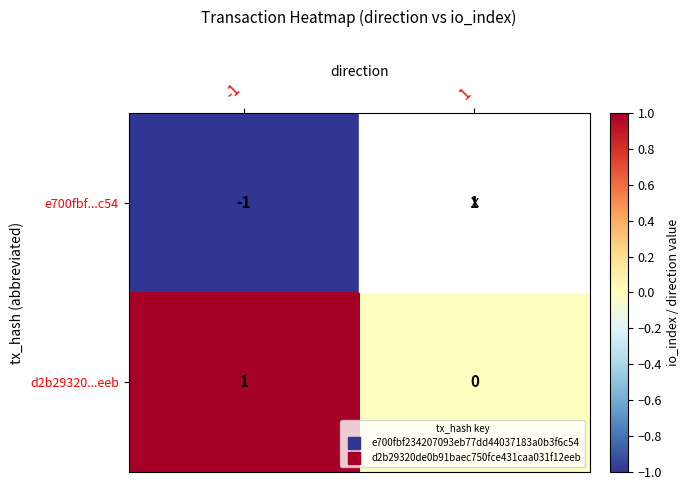

Is it true that d2b29320...eeb equals 0 at 1?

True